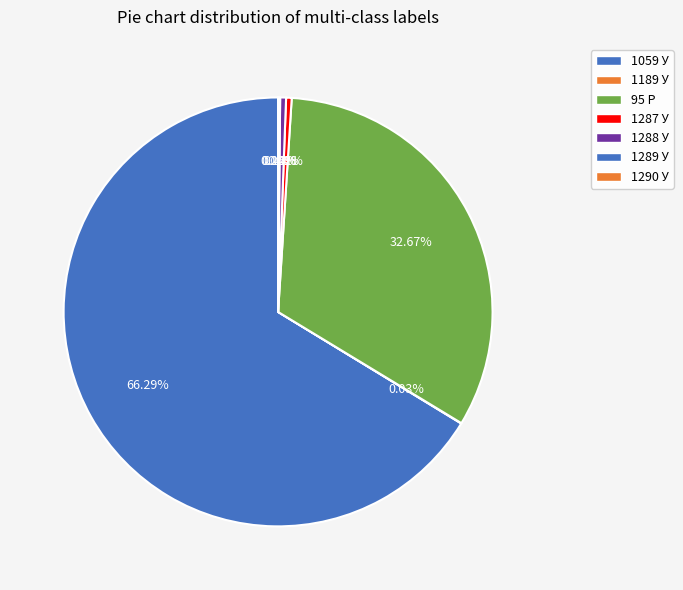

Rank the categories by value from lowest to highest.

1290 У, 1189 У, 1289 У, 1287 У, 1288 У, 95 Р, 1059 У